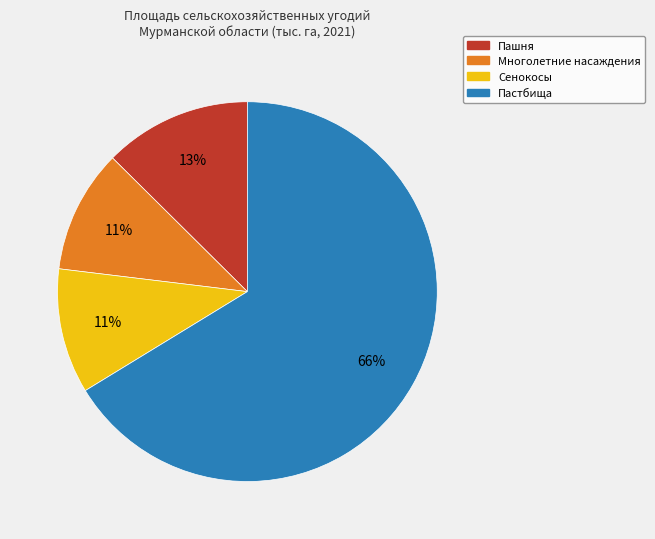

To the nearest percent, what is the average slice percentage?

25%